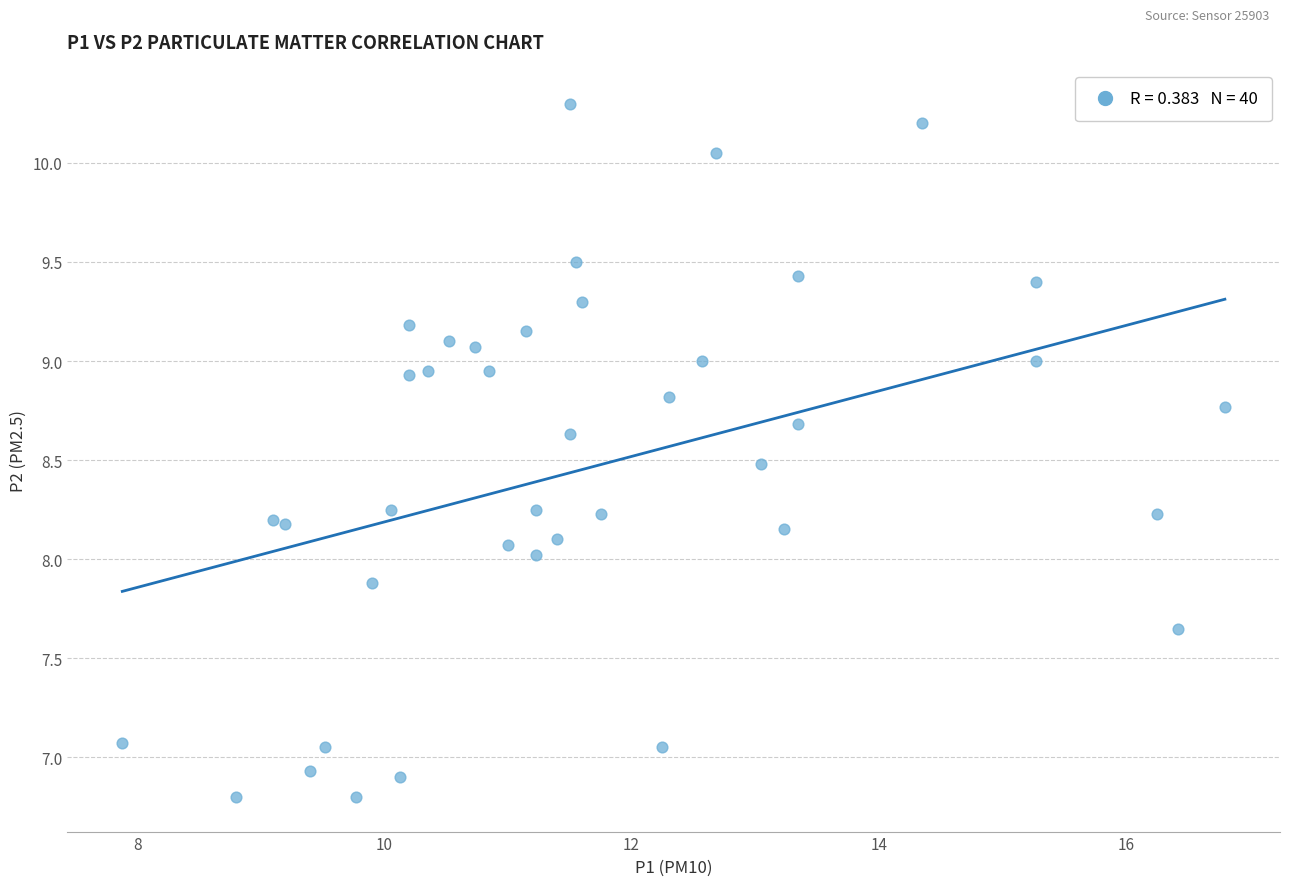

What is the range of Y values (max minus min)?

3.5